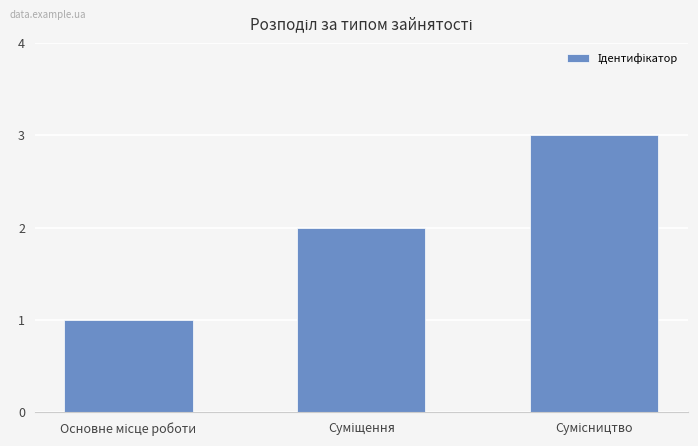

What is the maximum value shown in the chart?

3